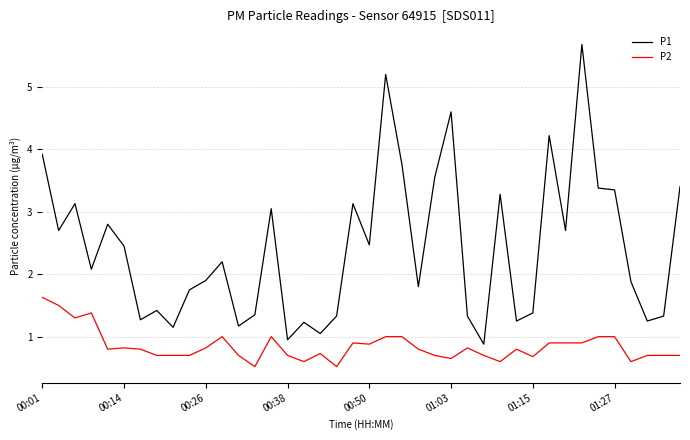

List the series in order of their overall mean, highest first.

P1, P2